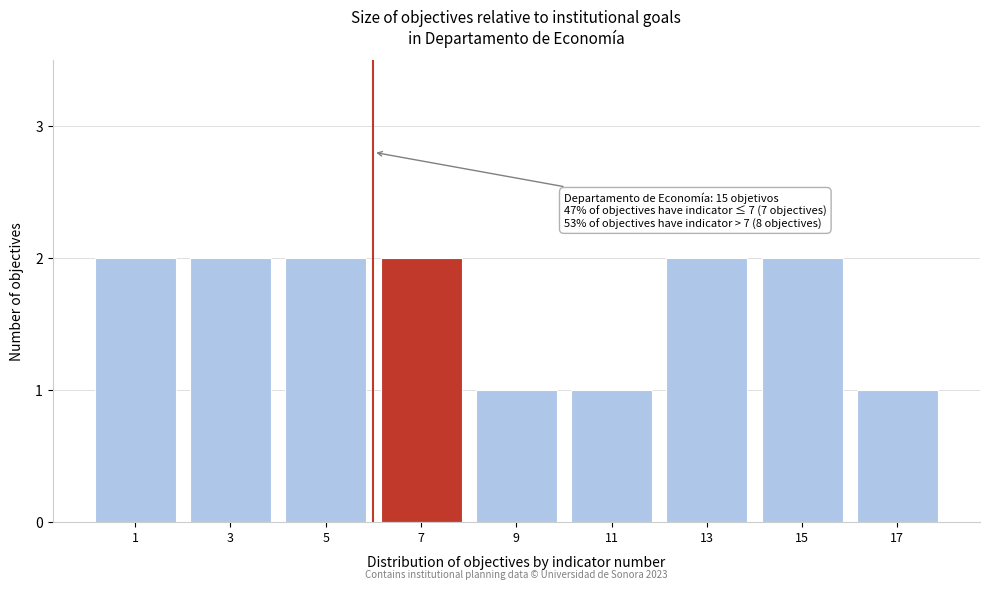

Reading left to right, transcribe all the data shown in this chart.

2	2	2	2	1	1	2	2	1